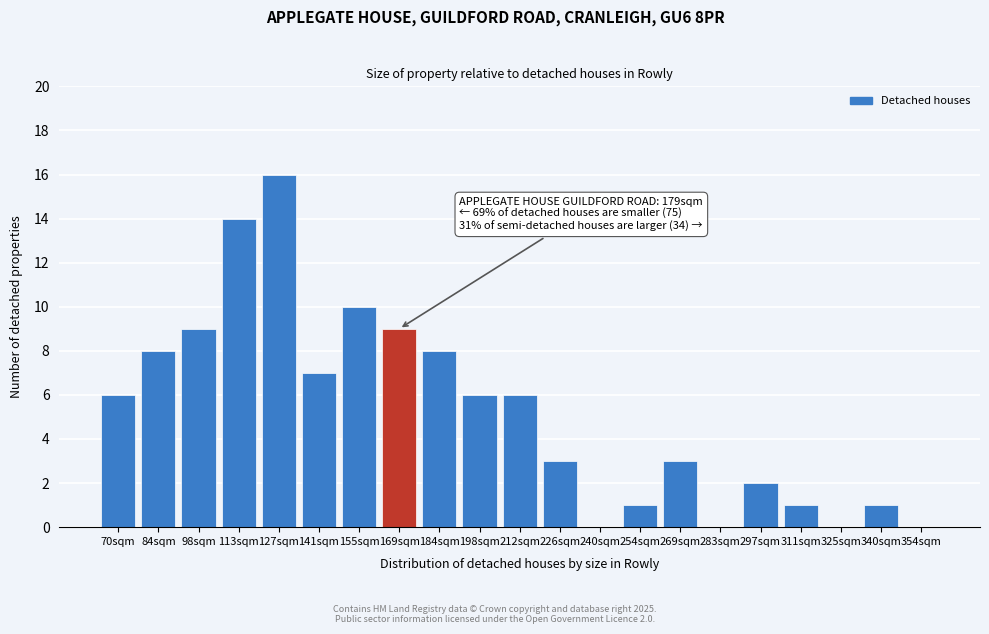

Reading left to right, what are all the values shown in this chart?

70sqm=6	84sqm=8	98sqm=9	113sqm=14	127sqm=16	141sqm=7	155sqm=10	169sqm=9	184sqm=8	198sqm=6	212sqm=6	226sqm=3	240sqm=0	254sqm=1	269sqm=3	283sqm=0	297sqm=2	311sqm=1	325sqm=0	340sqm=1	354sqm=0